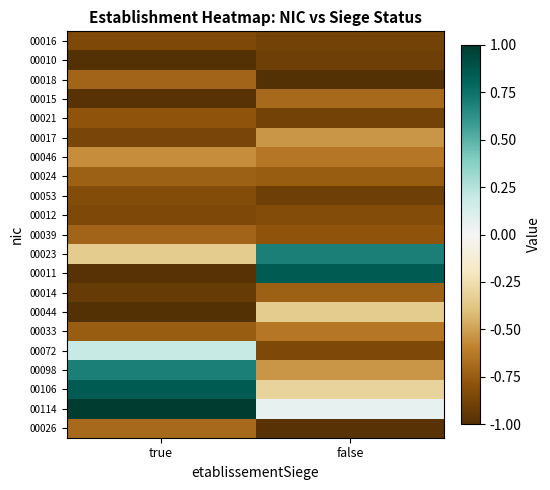

Reading right to left, transcribe all the data shown in this chart.

00016: false=-0.9	true=-0.8
00010: false=-0.9	true=-1.0
00018: false=-1.0	true=-0.7
00015: false=-0.7	true=-1.0
00021: false=-0.9	true=-0.8
00017: false=-0.5	true=-0.9
00046: false=-0.6	true=-0.6
00024: false=-0.8	true=-0.7
00053: false=-0.9	true=-0.8
00012: false=-0.8	true=-0.8
00039: false=-0.8	true=-0.7
00023: false=0.7	true=-0.3
00011: false=0.8	true=-1.0
00014: false=-0.7	true=-0.9
00044: false=-0.3	true=-1.0
00033: false=-0.6	true=-0.8
00072: false=-0.8	true=0.2
00098: false=-0.5	true=0.7
00106: false=-0.3	true=0.8
00114: false=0.1	true=1.0
00026: false=-1.0	true=-0.7